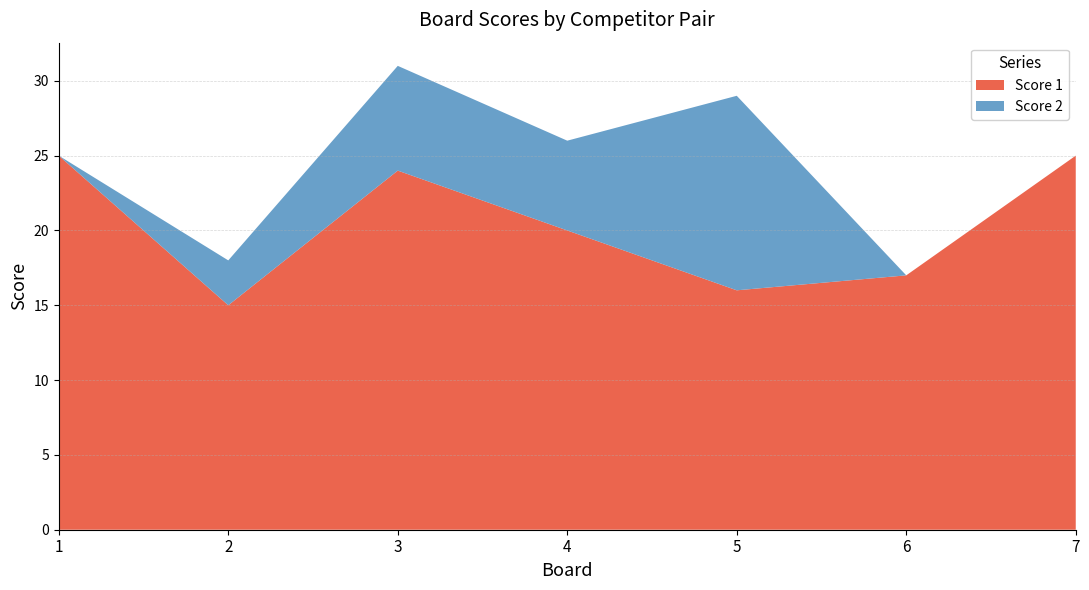

Reading left to right, list all the values displayed in this chart.

Score 1: 25	15	24	20	16	17	25
Score 2: 0	3	7	6	13	0	0